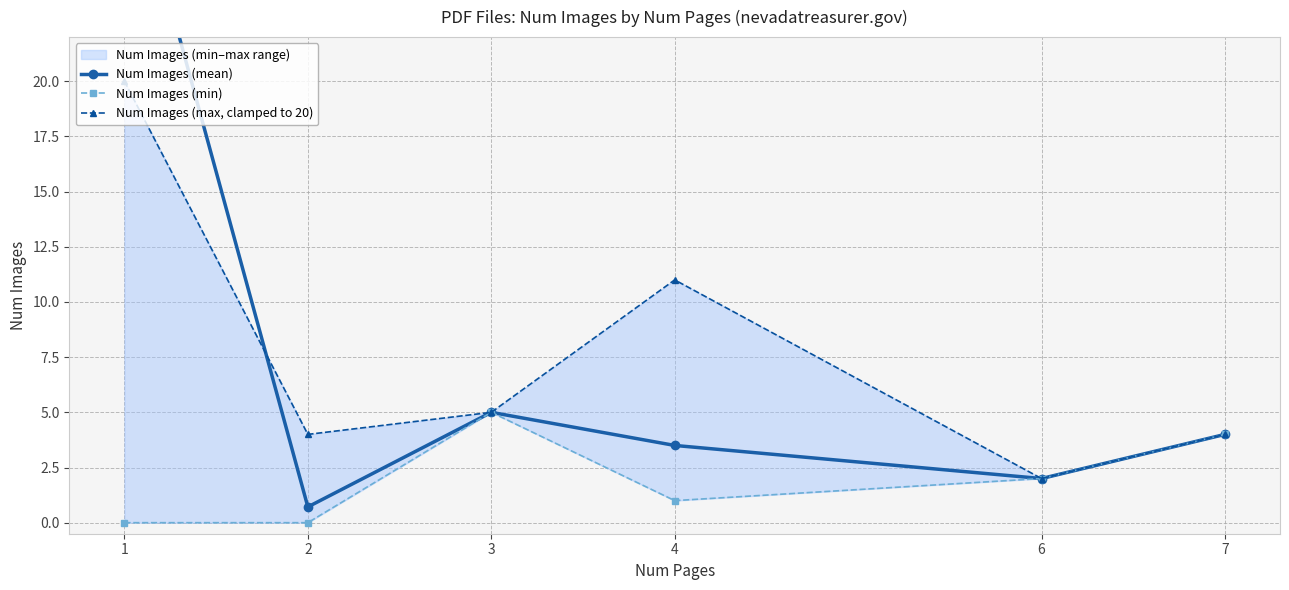

True or false: Num Images (max, clamped to 20) has a value of 7.4 at 3.

False